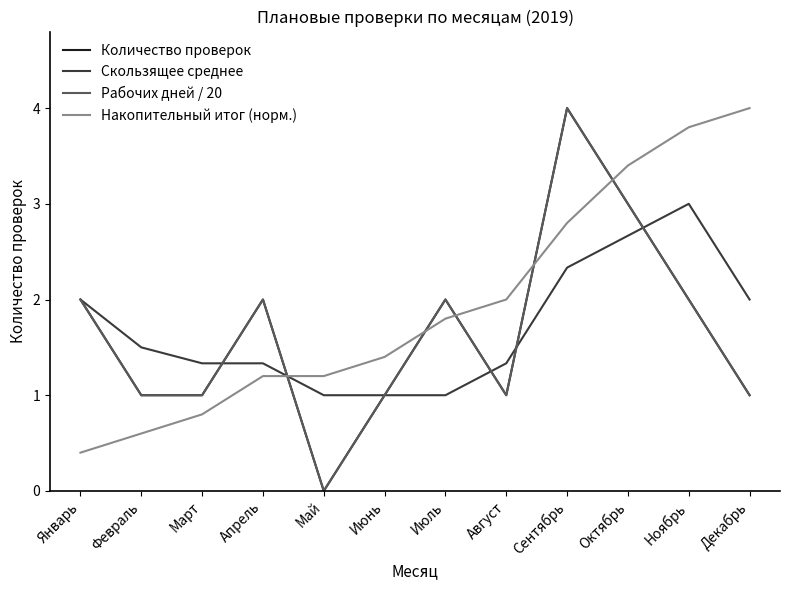

In Скользящее среднее, how many points are higher than both neighbors (excluding endpoints)?

1